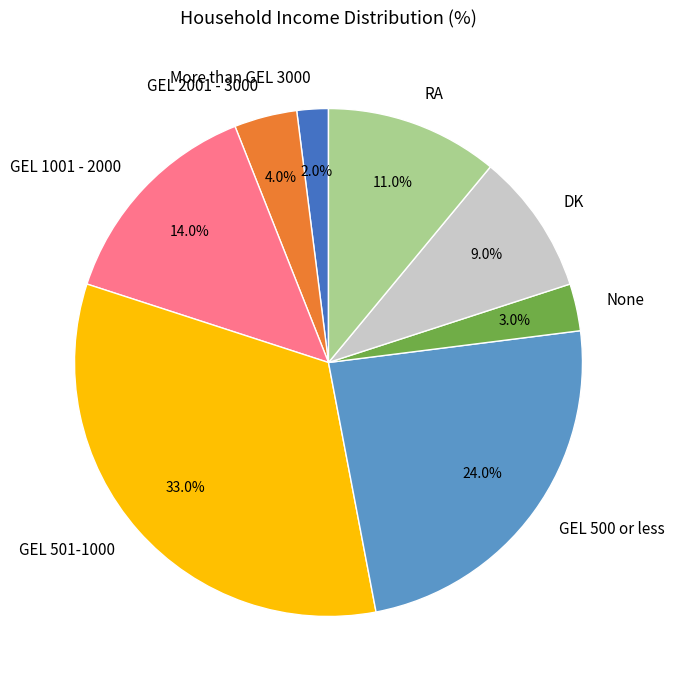

Which slice is the largest?

GEL 501-1000